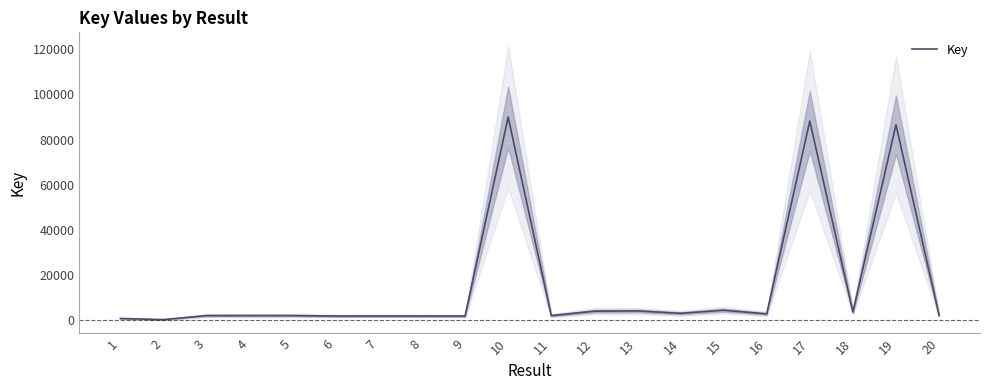

What is the sum of all values?

305379